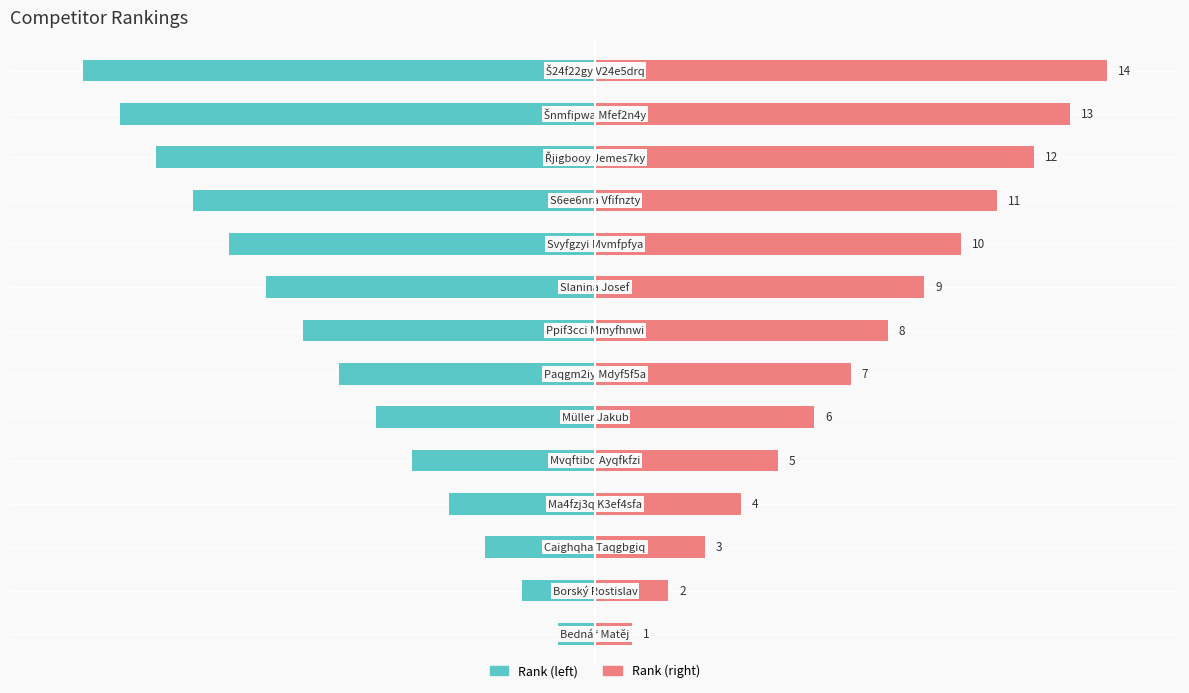

Is the value of Rank (mirror) at 11 greater than the value of Rank at 0?

Yes